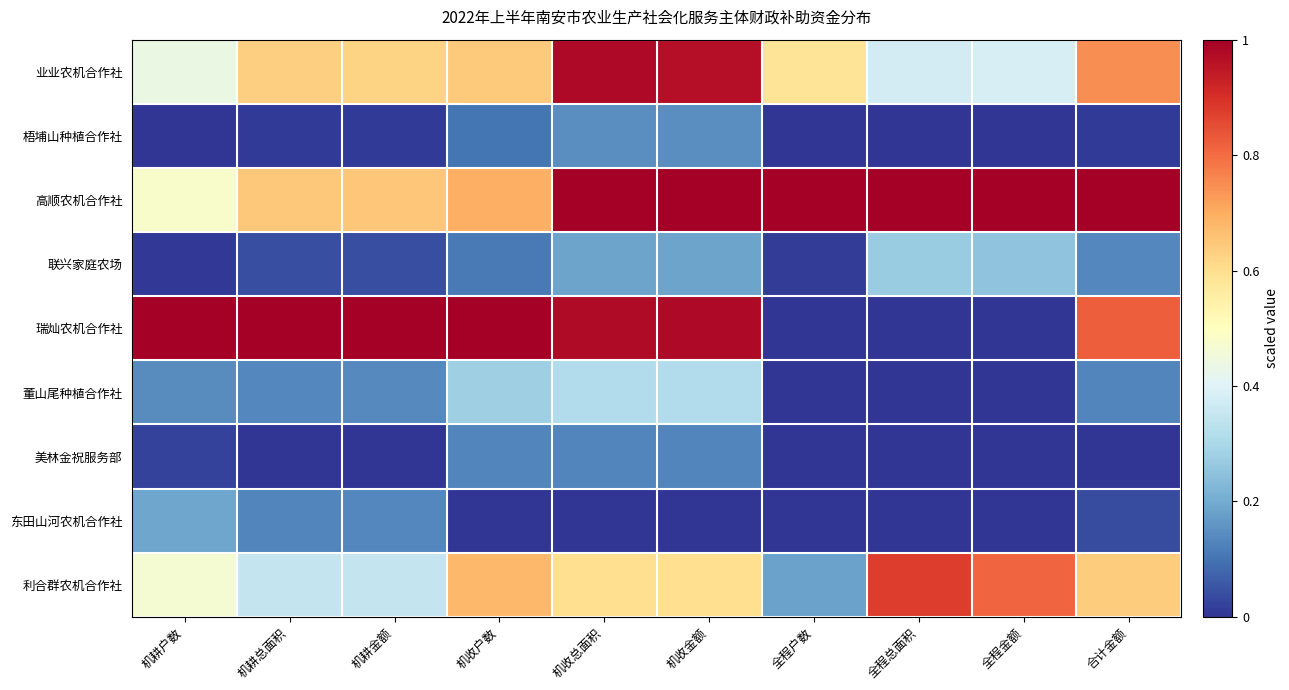

What is the total value across all series at 全程总面积?

2.5